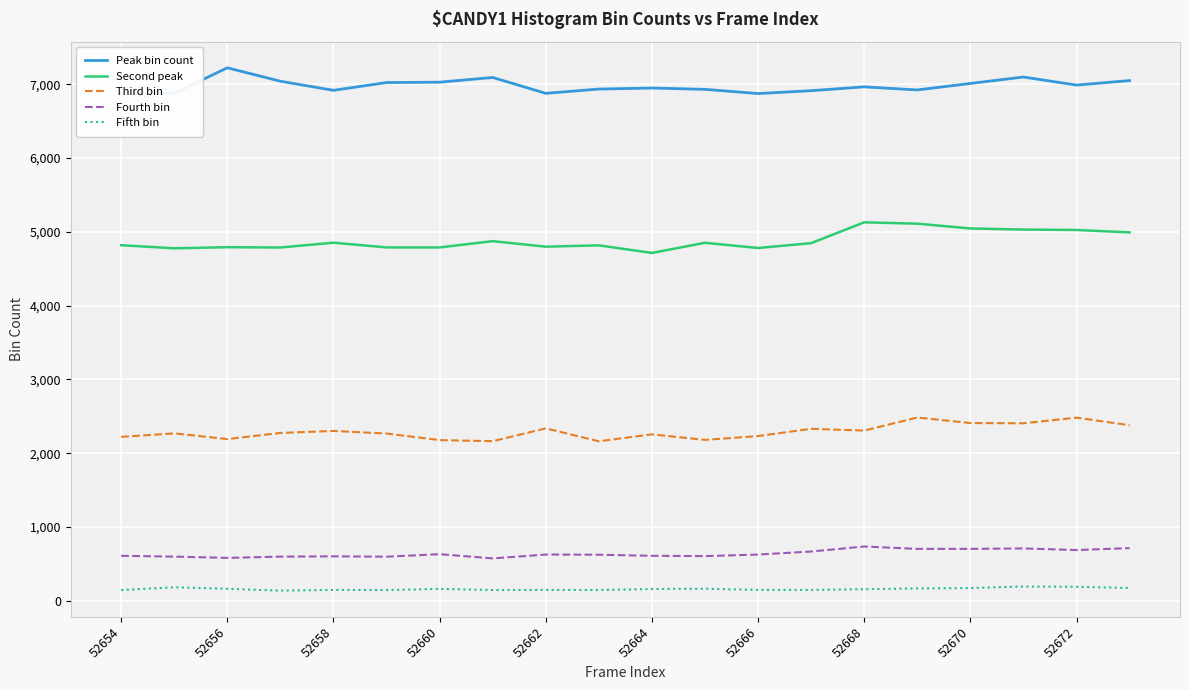

At which label does Peak bin count reach its minimum?

52654